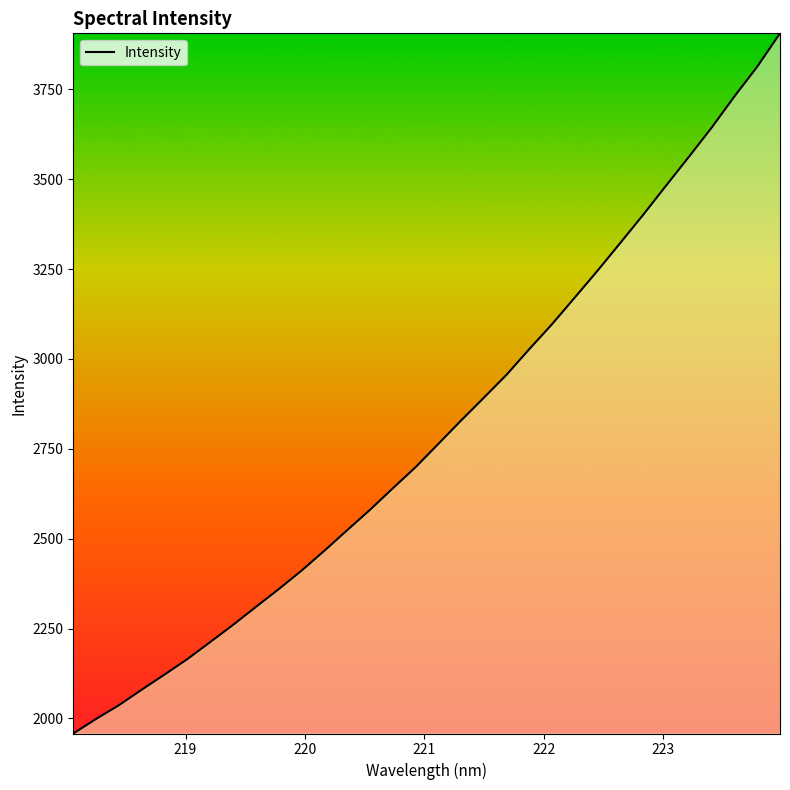

What is the greatest value displayed?

3905.9